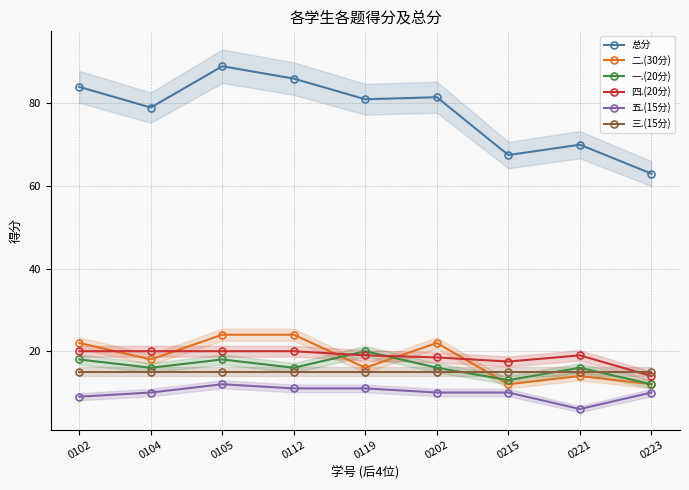

At how many categories does at least one series exceed 41?

9